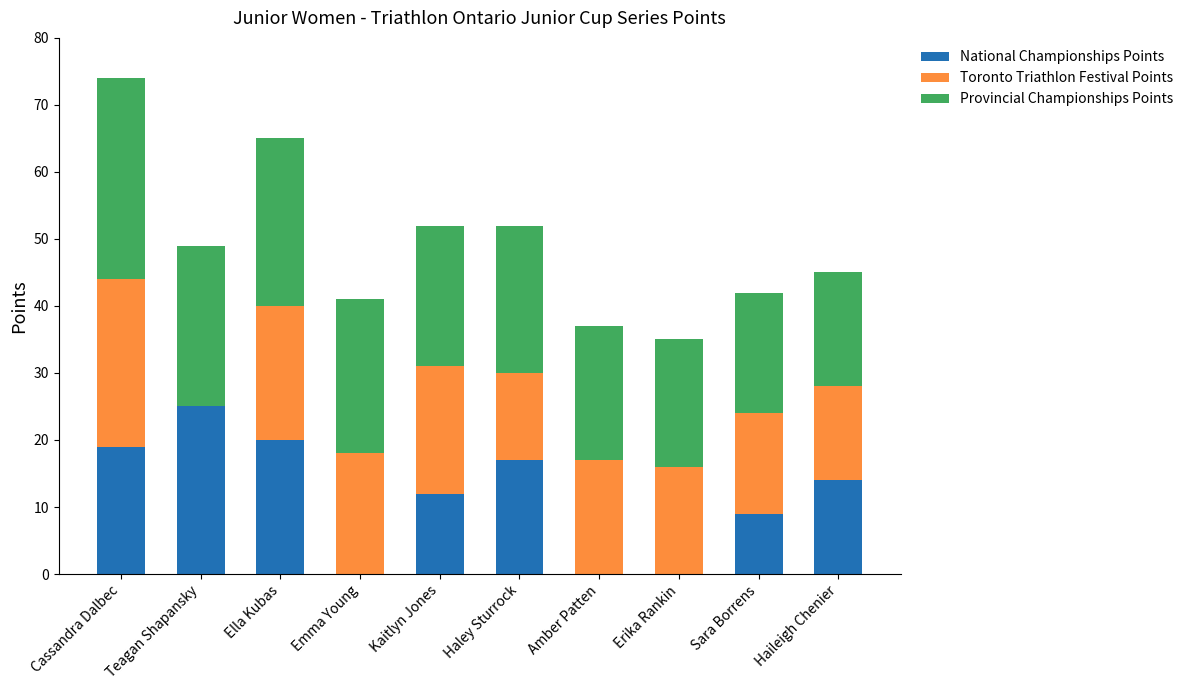

Which category has the highest value in the National Championships Points series?

Teagan Shapansky